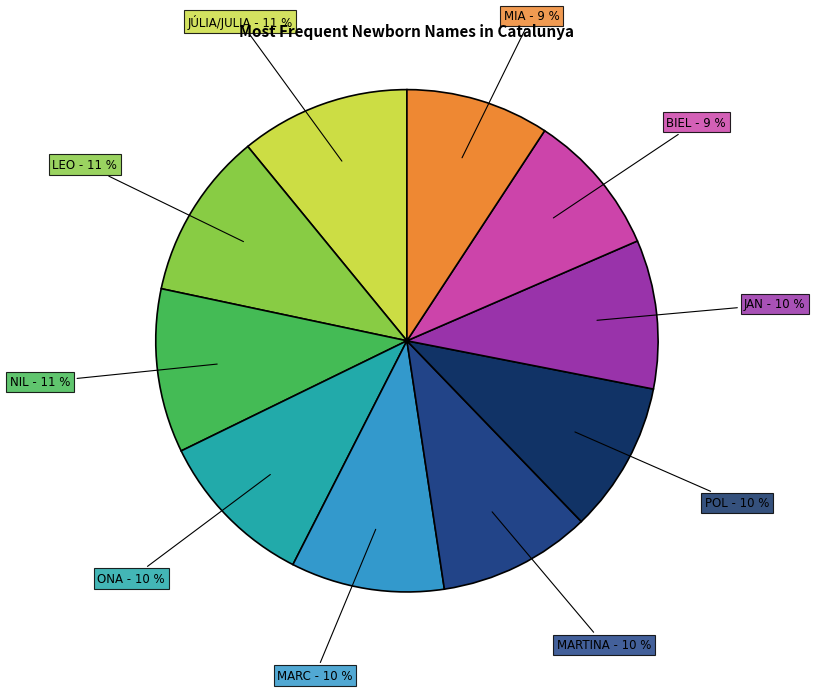

The MARTINA slice represents 10% of the pie. True or false?

True